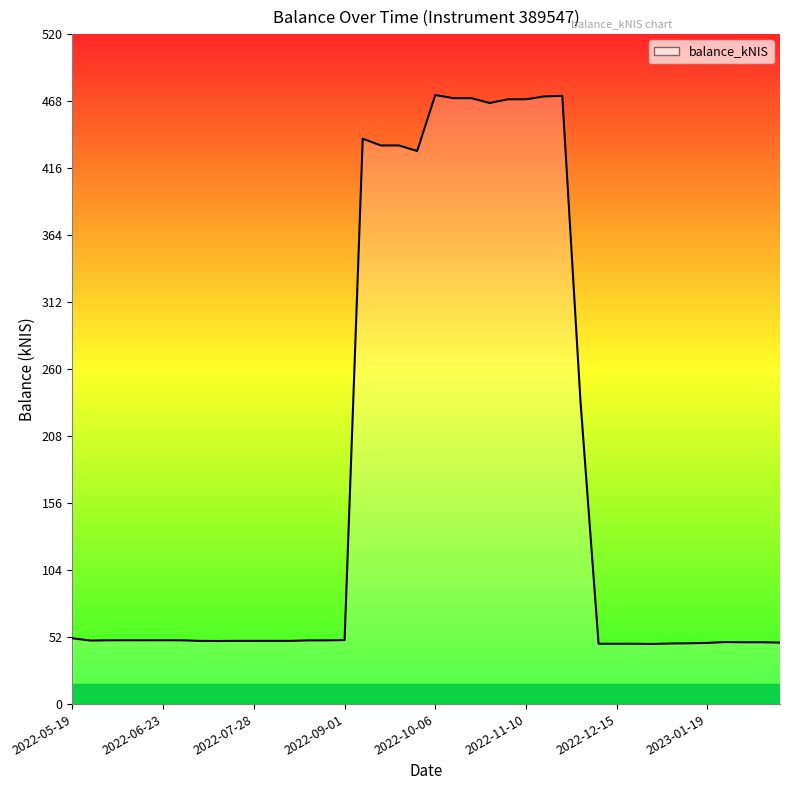

What is the maximum value shown in the chart?

473.1